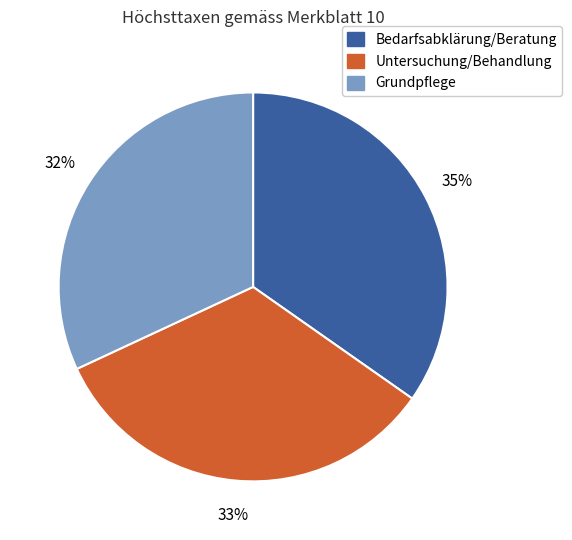

Do Untersuchung/Behandlung and Grundpflege together represent more than half of the pie?

Yes